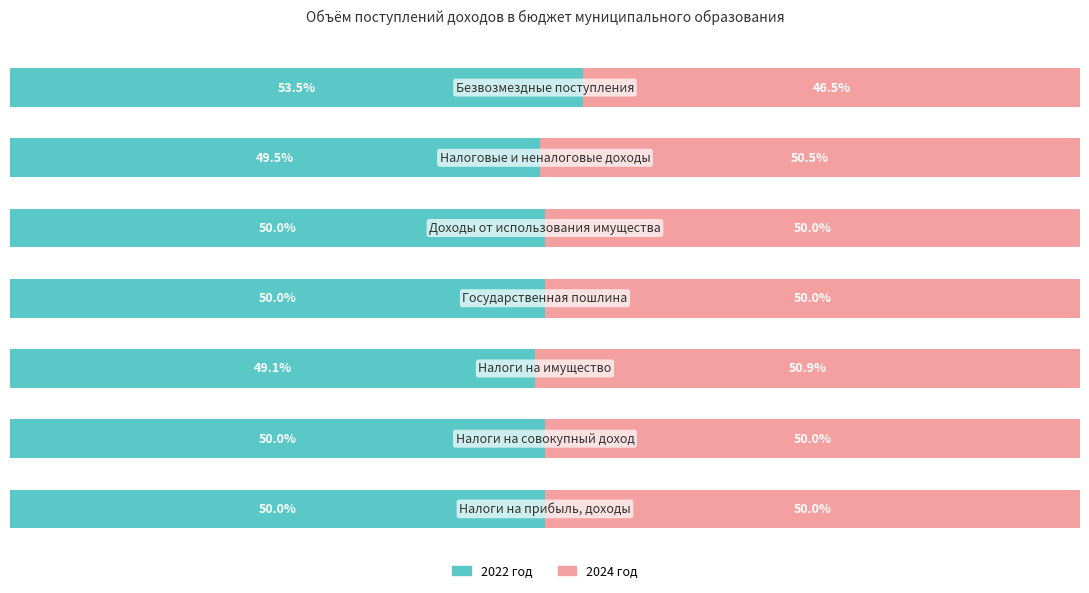

What are all the series names shown in the legend?

2022 год, 2024 год